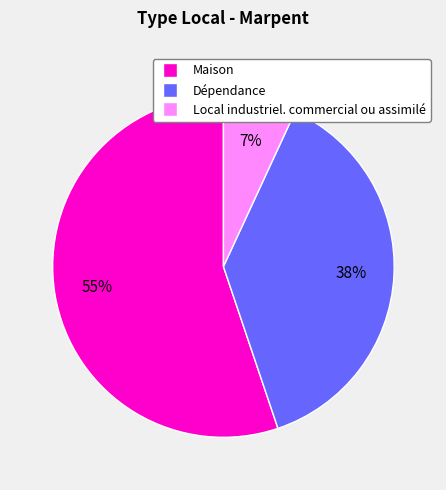

Does any single category account for the majority?

Yes